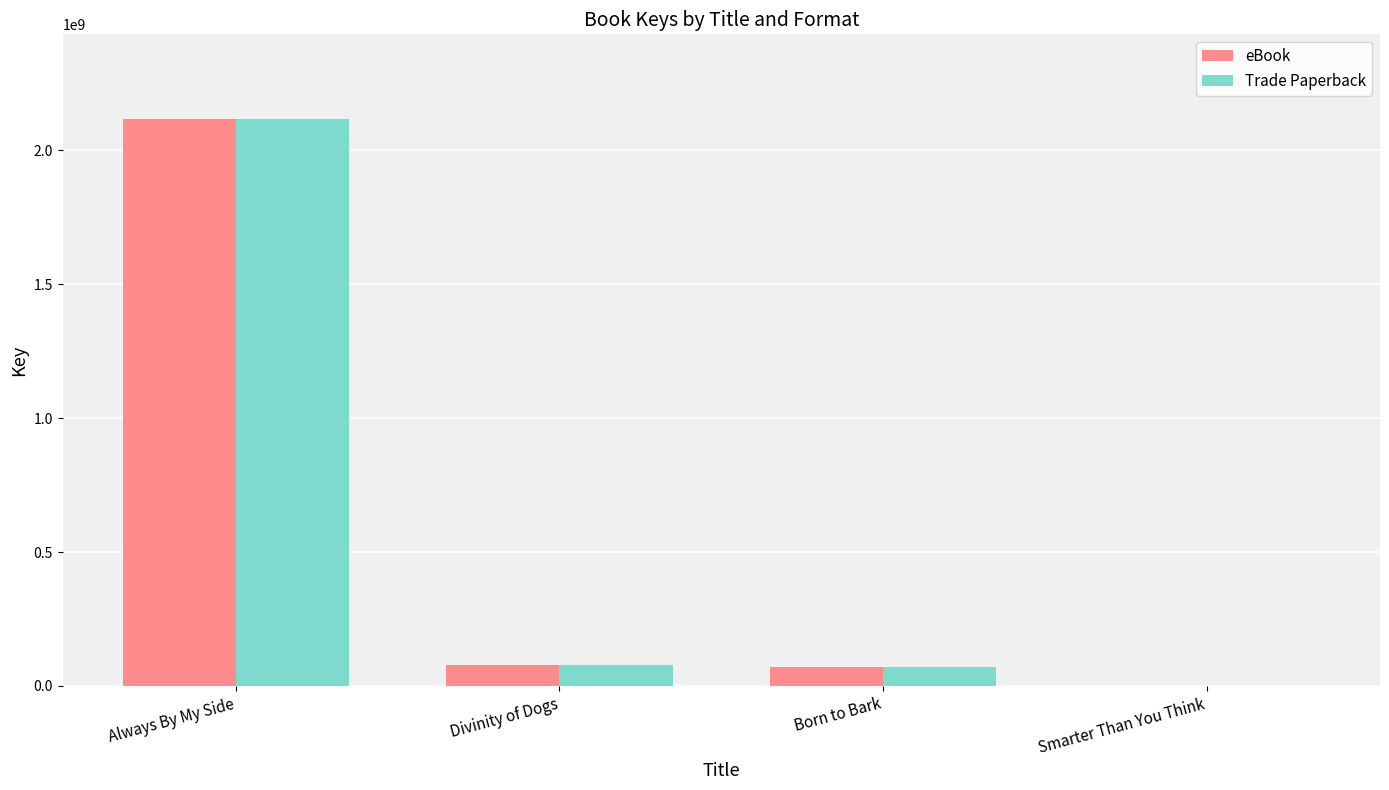

How many distinct data groups are displayed?

2